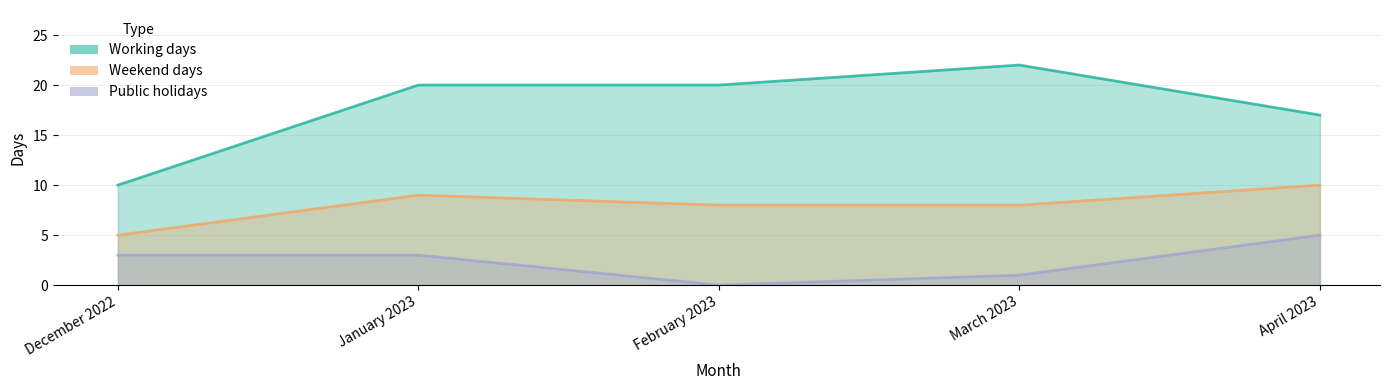

The Weekend days series shows 9 at January 2023. True or false?

True